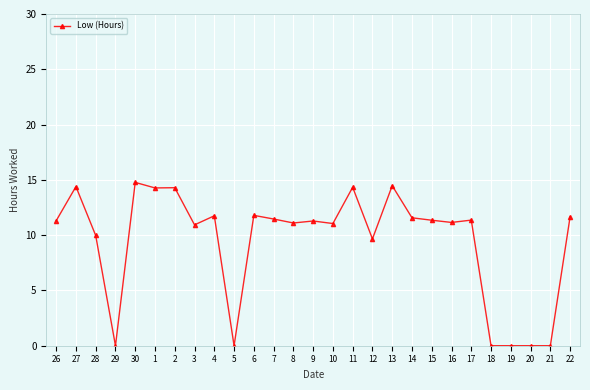

True or false: the data shows 25.4 at 1.

False